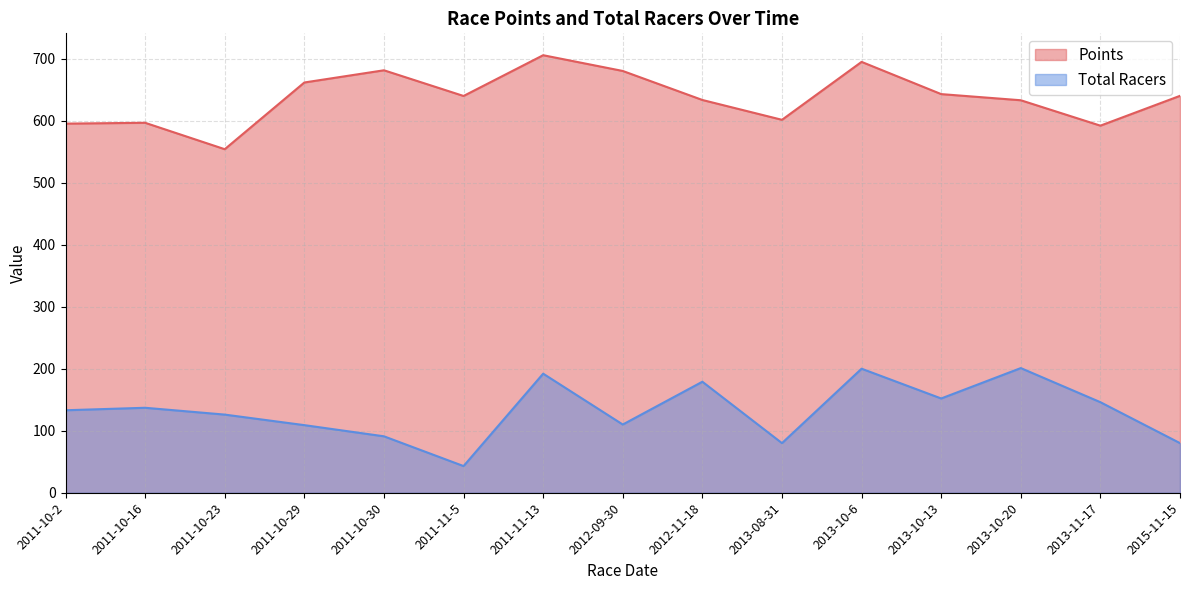

Reading right to left, list all the values displayed in this chart.

Points: 640.0	591.9	632.8	642.7	694.7	601.3	633.3	680.1	705.5	639.7	681.2	661.5	553.9	596.5	595.2
Total Racers: 80.0	146.0	201.0	152.0	200.0	80.0	179.0	110.0	192.0	43.0	91.0	109.0	126.0	137.0	133.0